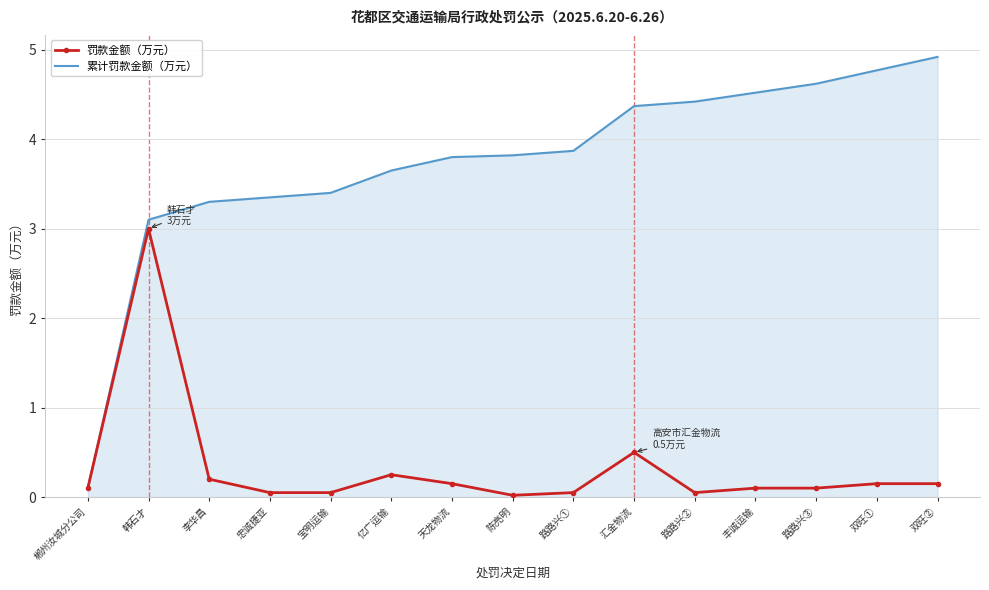

Where is the first local maximum for 罚款金额（万元）?

韩石才